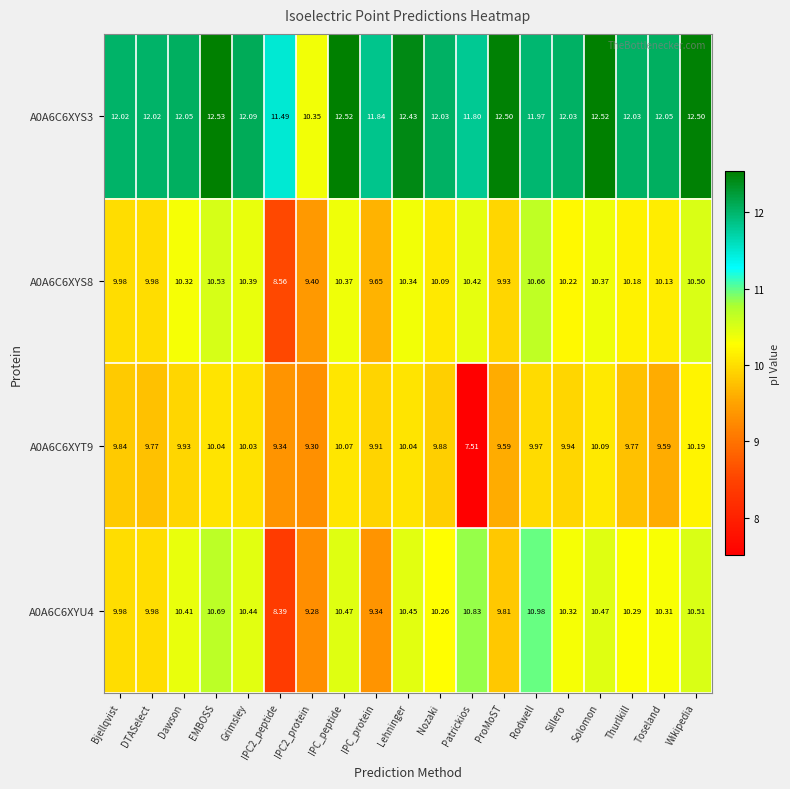

Where does the A0A6C6XYU4 series first go above 10?

Dawson